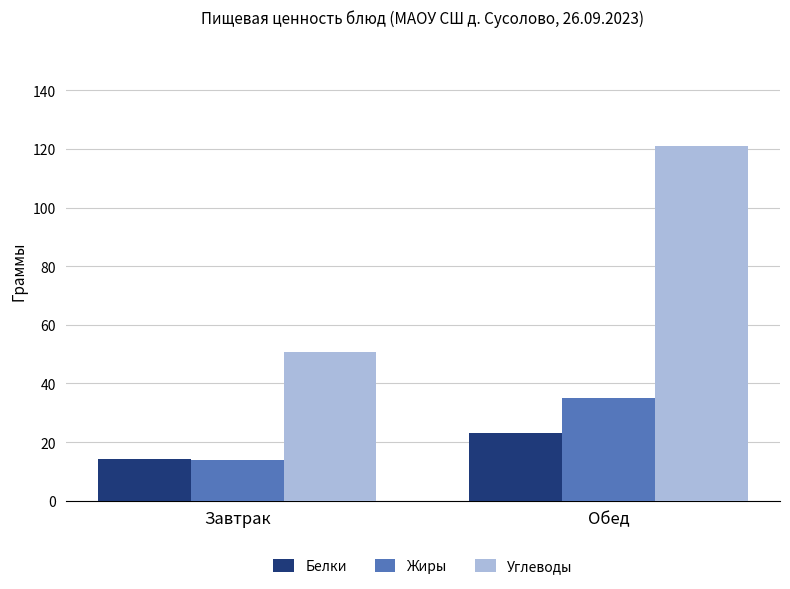

Which series has the largest range (max minus min)?

Углеводы